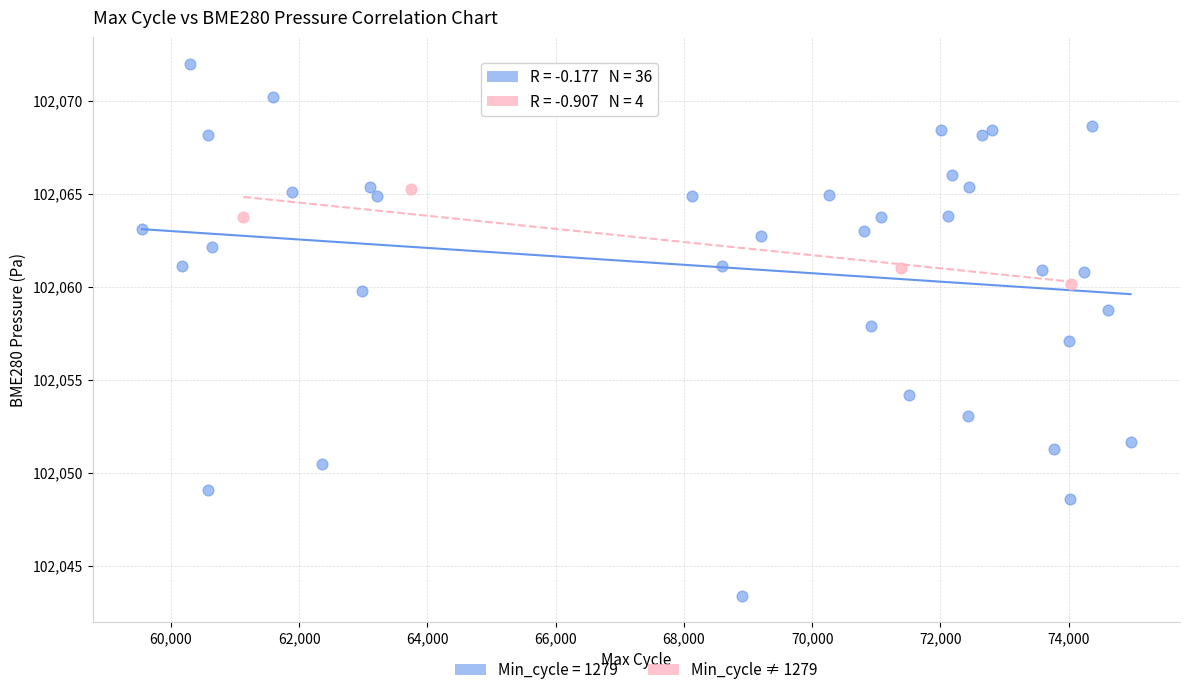

Which series contains the highest Y value?

Min_cycle = 1279